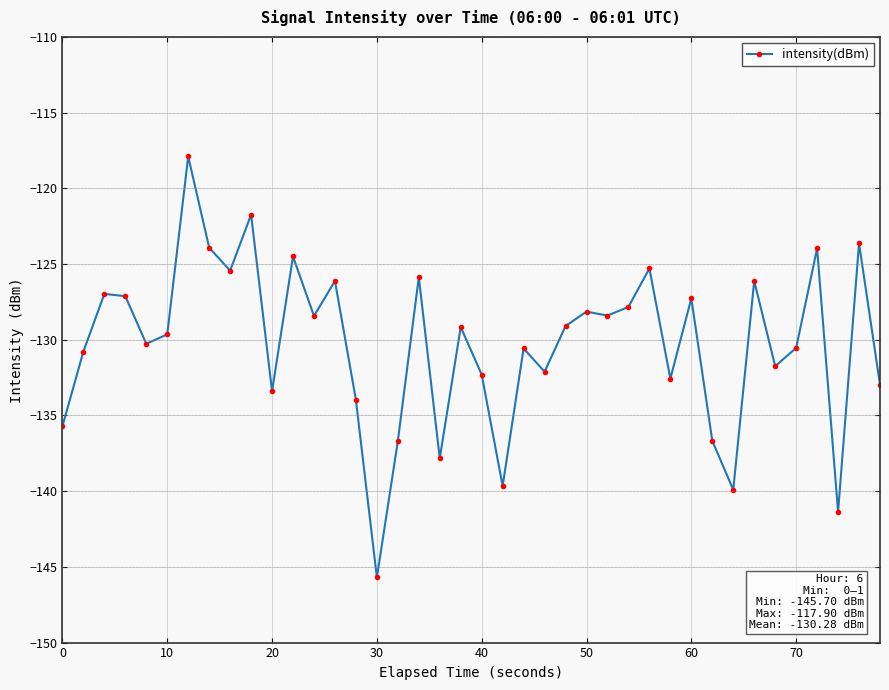

What is the value of the 16th point from the left?

-145.7